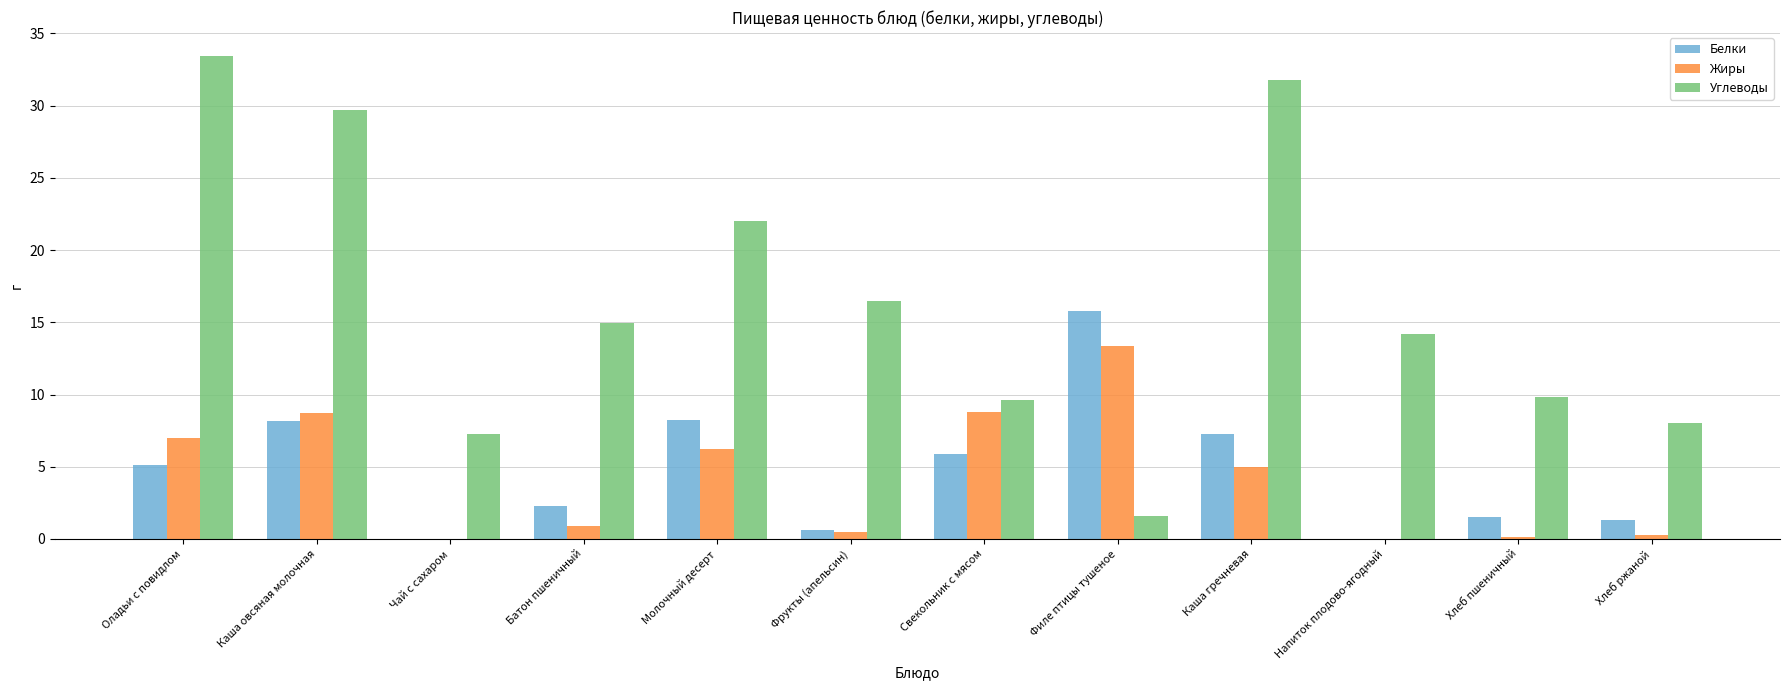

What is the sum of all Жиры values?

50.9